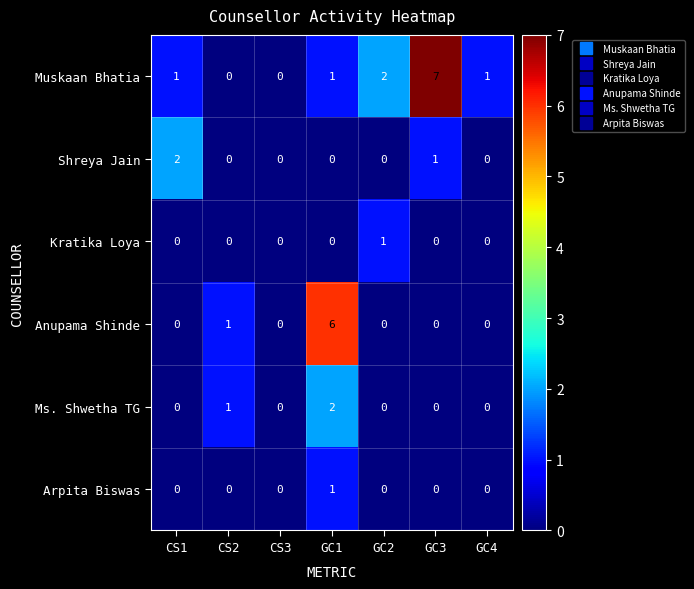

At which category is the sum across all series the highest?

GC1